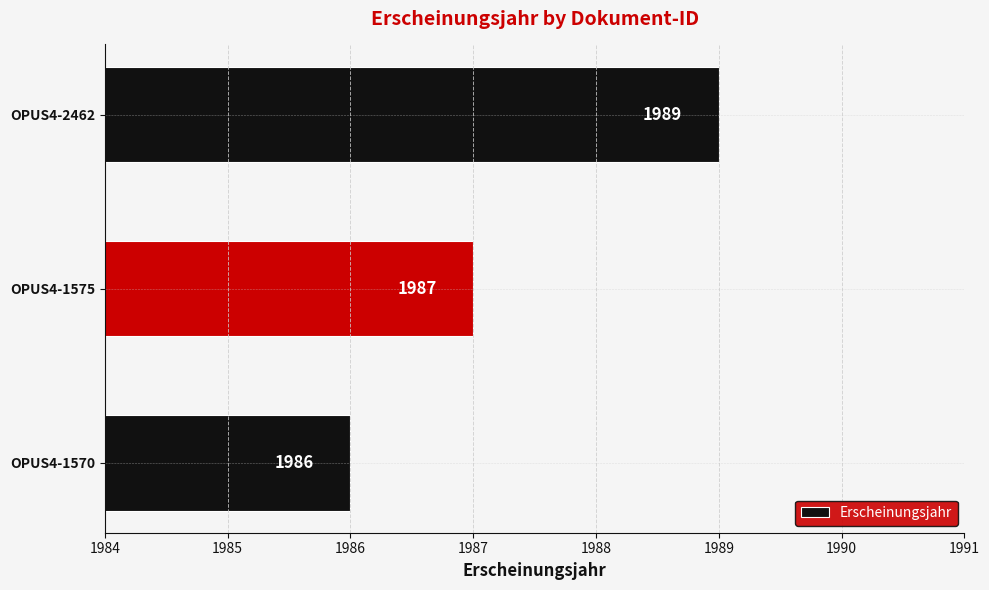

How many bars are there in total?

3